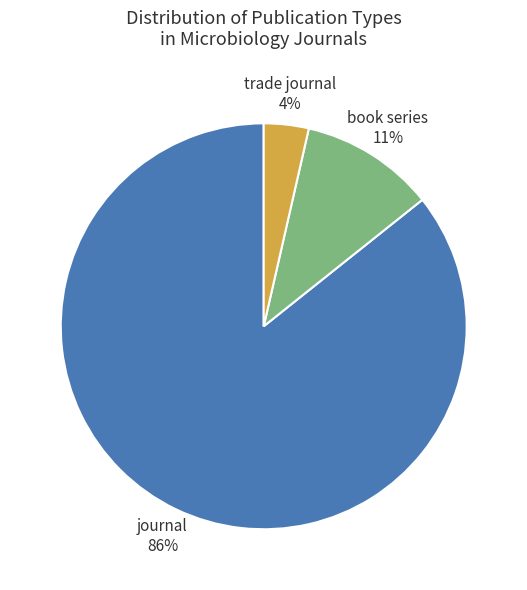

Does any single category account for the majority?

Yes